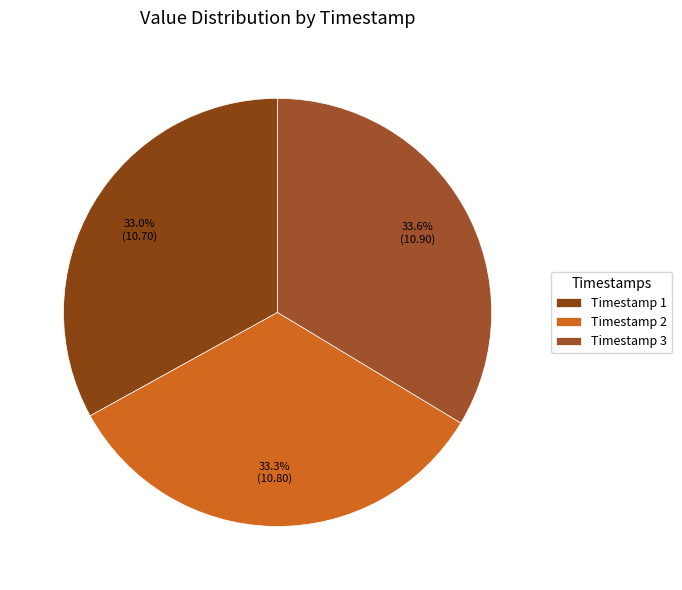

How many slices are in this pie chart?

3